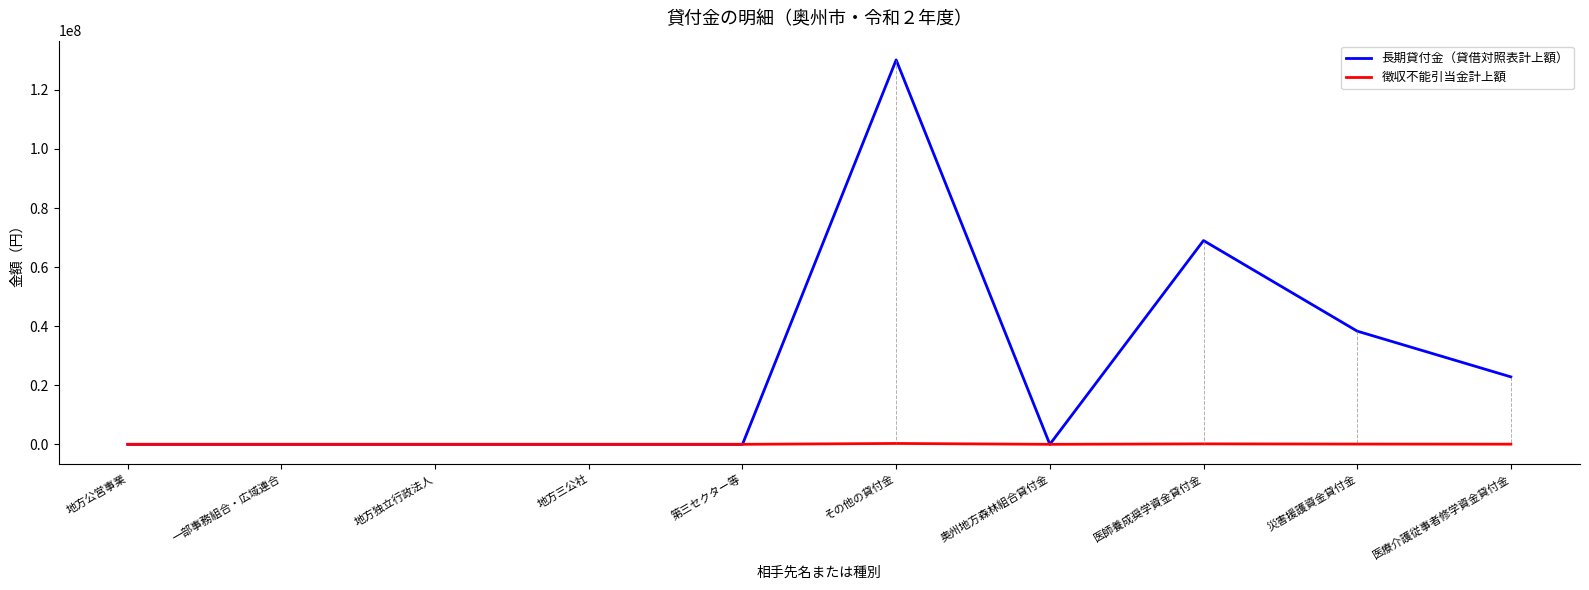

What position from the right is 医師養成奨学資金貸付金?

3